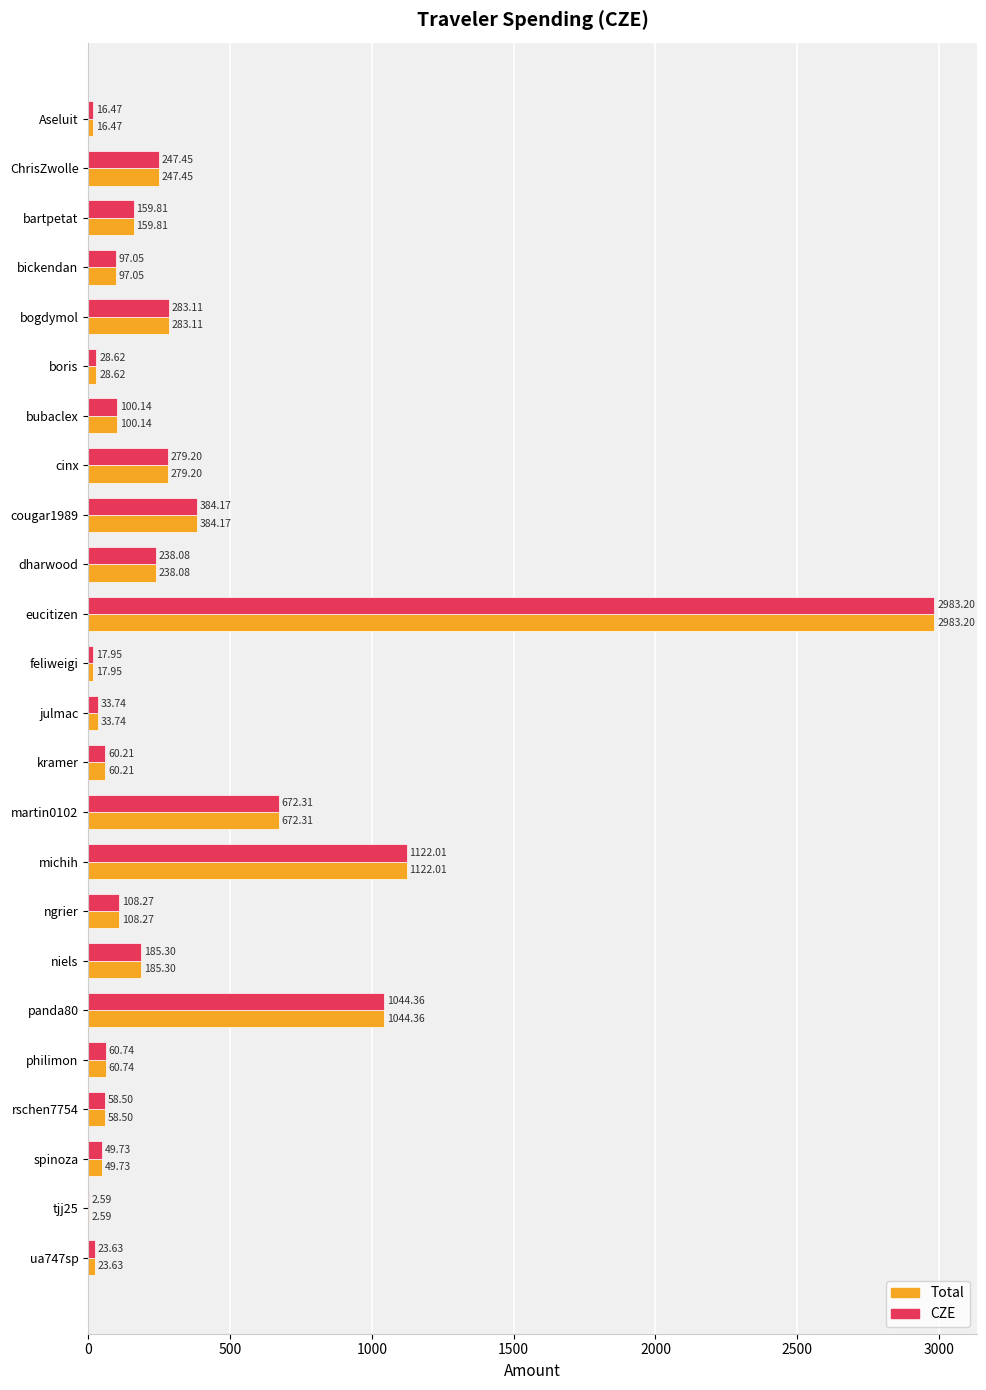

At which category does the chart reach its peak across all series?

eucitizen